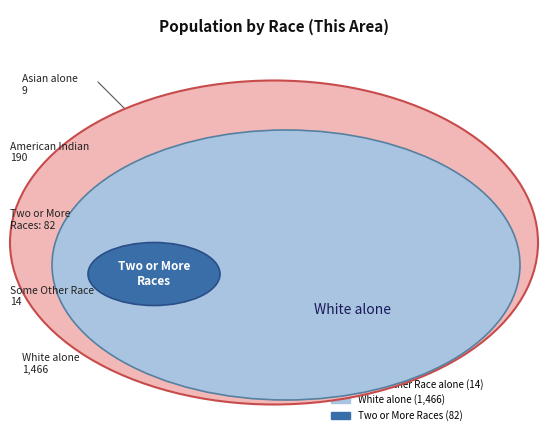

How many slices are in this pie chart?

5